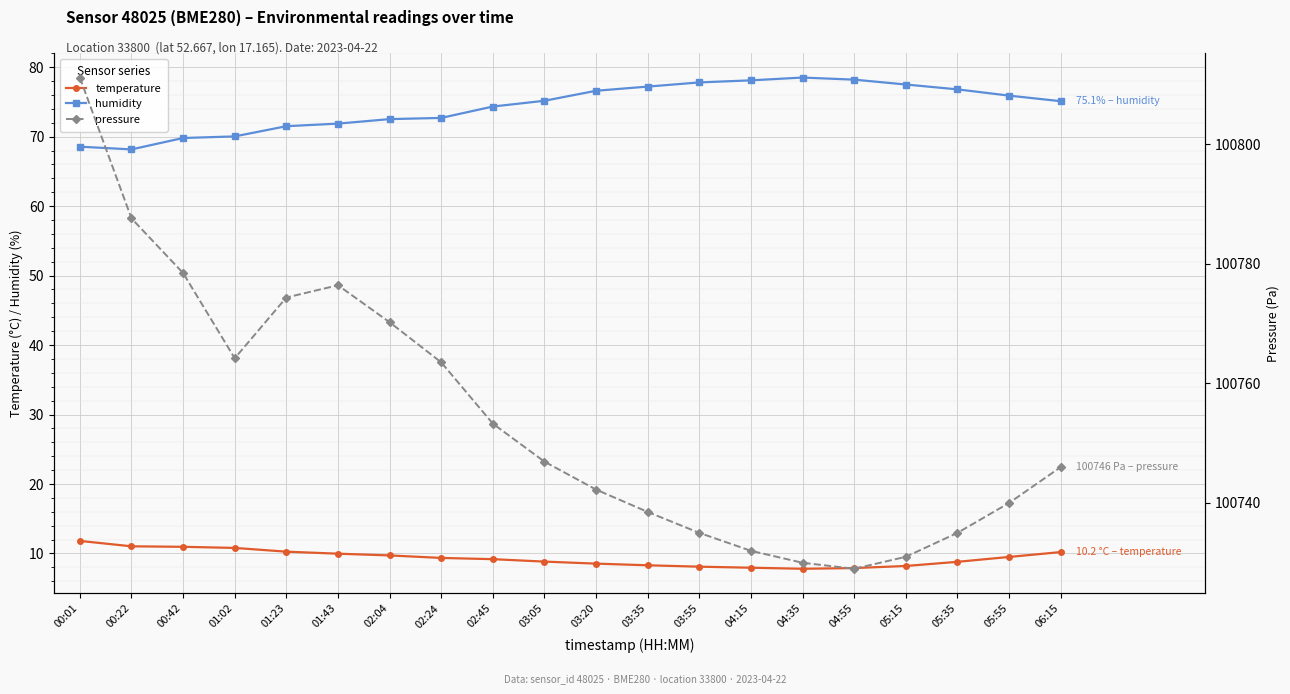

Is it true that humidity equals 34.1 at 01:02?

False